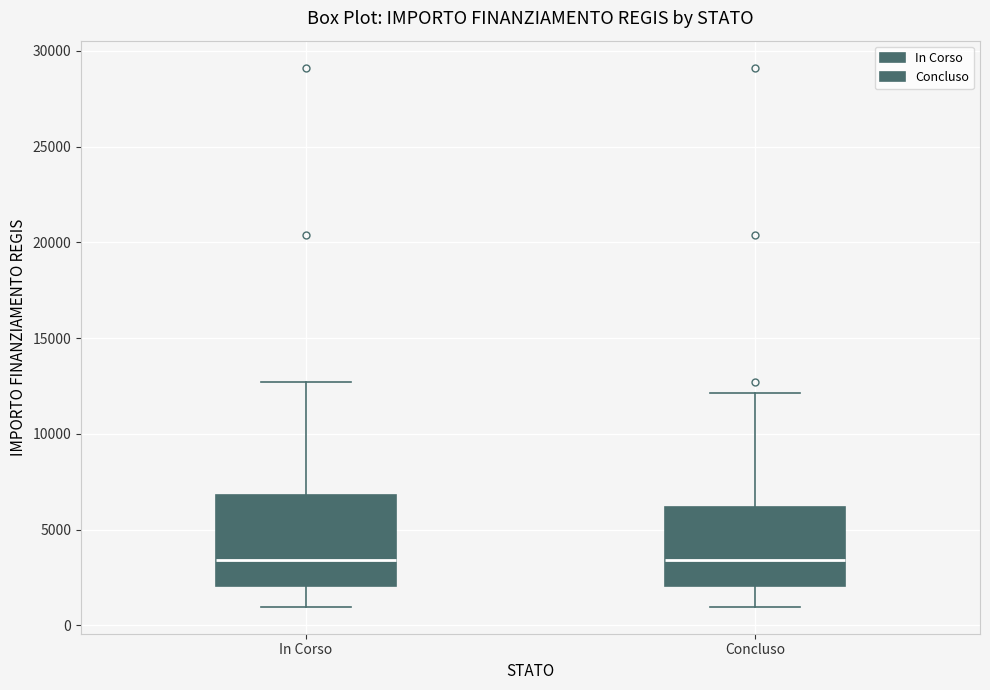

Where is the upper edge of the box for Concluso on the y-axis? The values are not printed on the chart, so give them approximately, as read against the axis.

6000